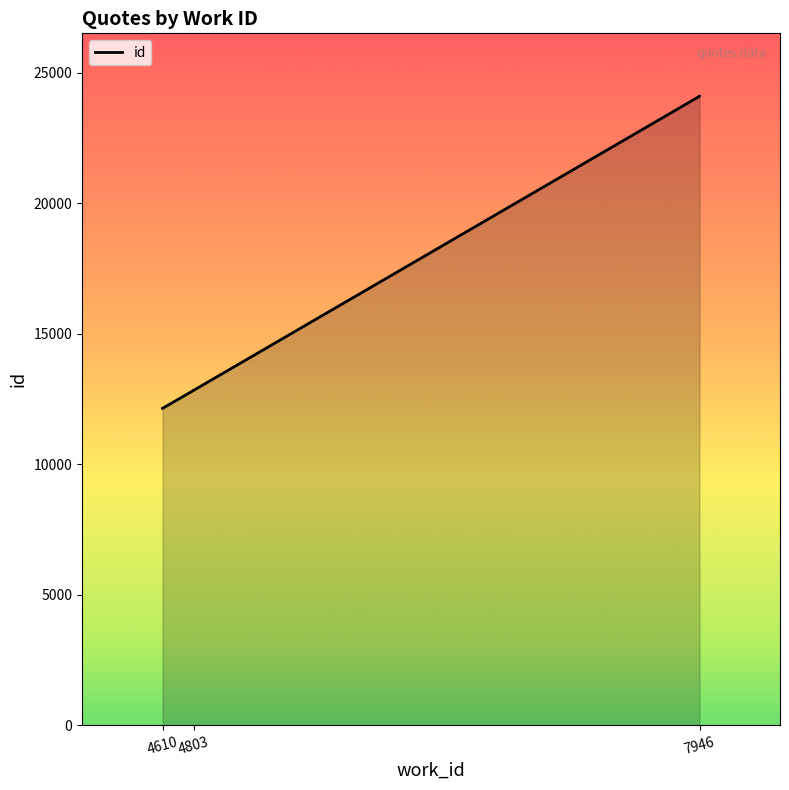

List the labels in order of value, largest first.

7946, 7946, 7946, 4803, 4803, 4610